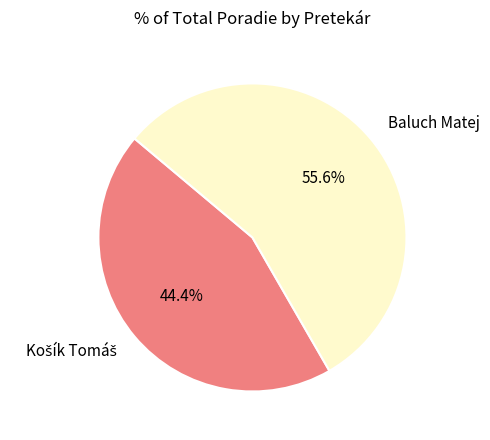

What percentage is the Baluch Matej slice, to the nearest percent?

56%